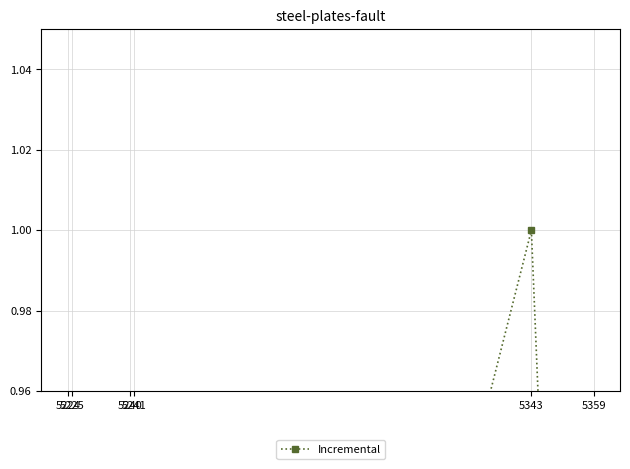

How many lines are shown in the chart?

1